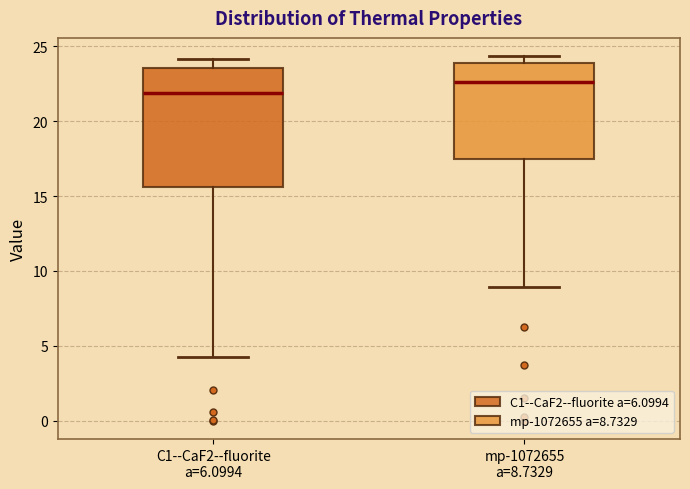

Which box has the highest median line?

mp-1072655 a=8.7329